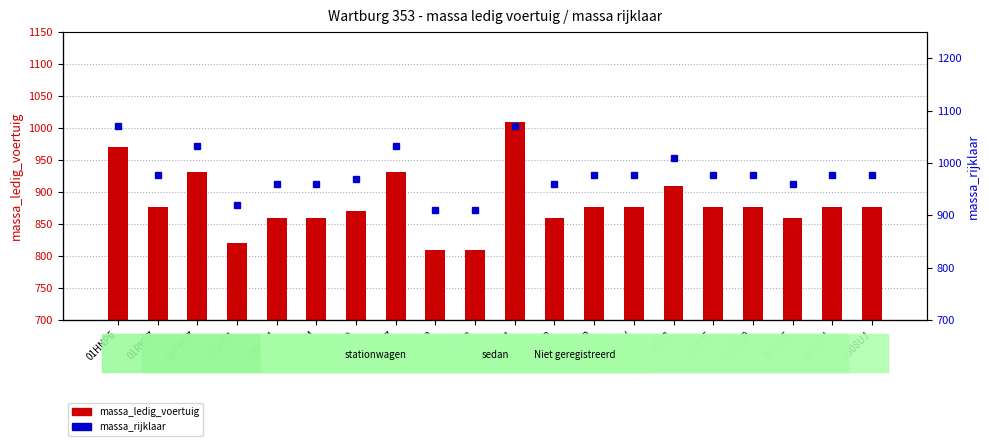

Which category has the lowest value in the massa_ledig_voertuig series?

1SGR92